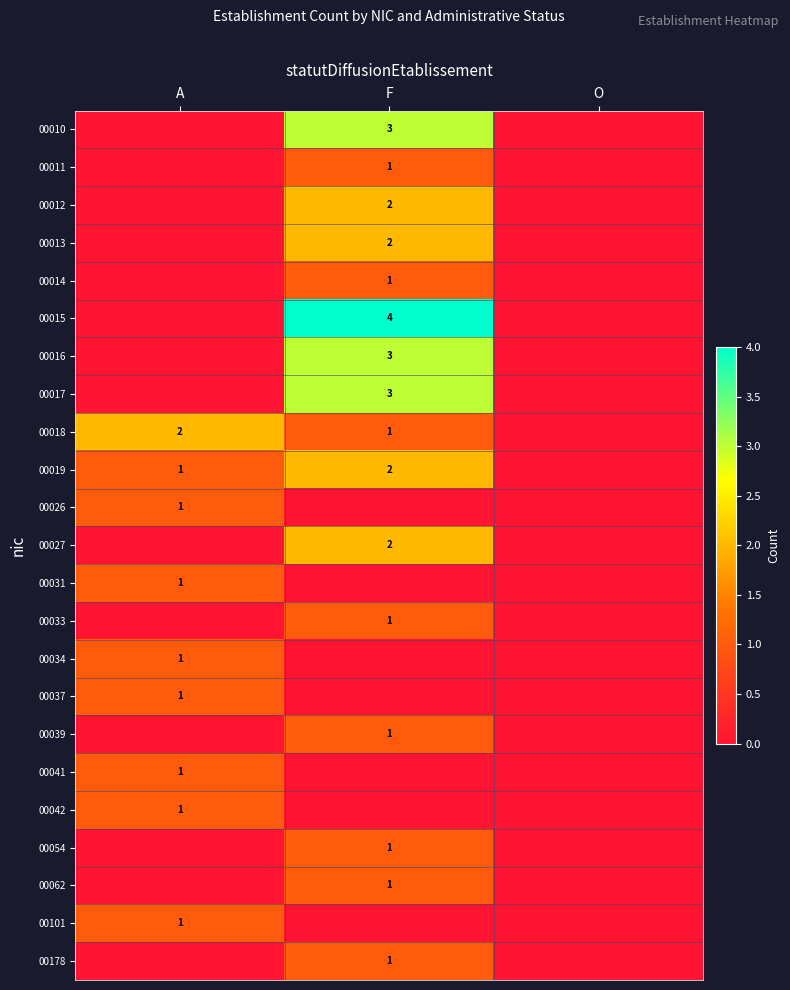

The value of 00017 at F is 3. True or false?

True